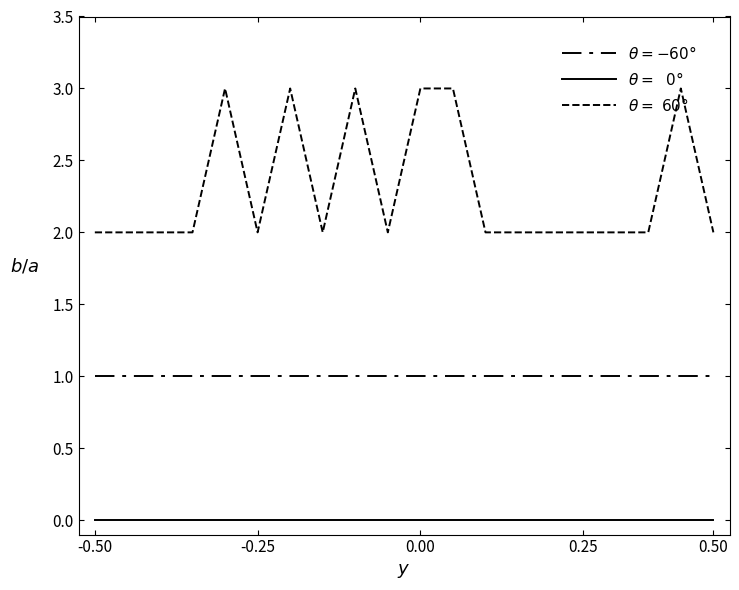

How many lines are shown in the chart?

3